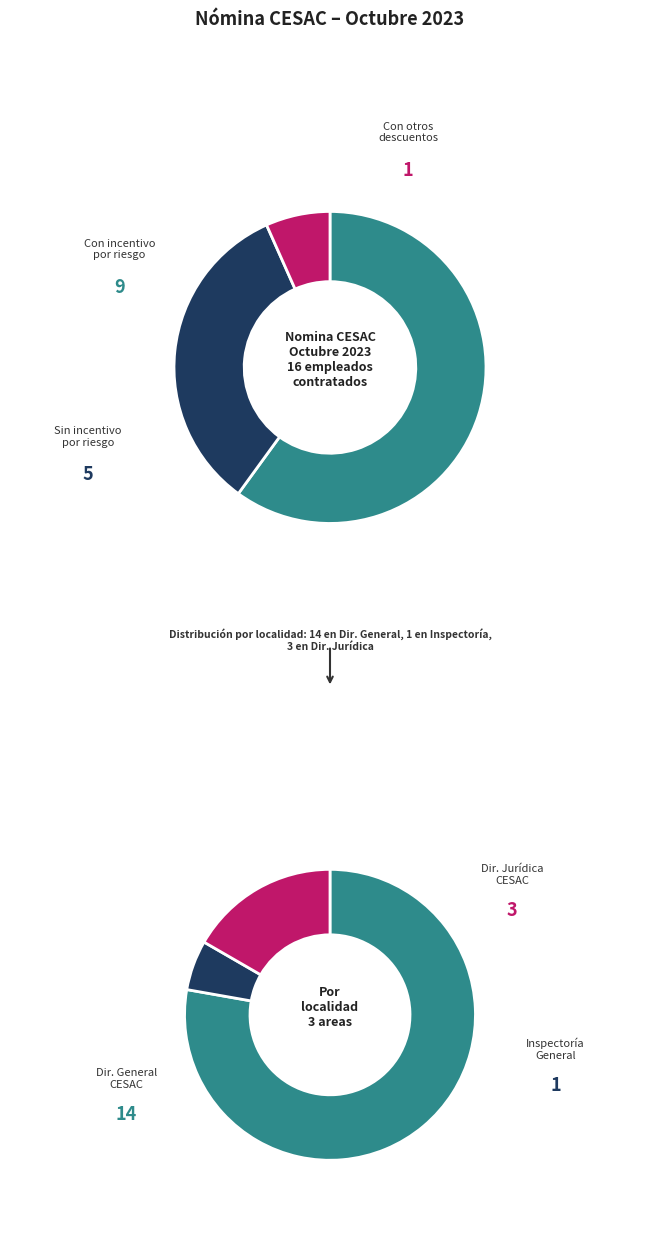

Do 17 and 13 together represent more than half of the pie?

No